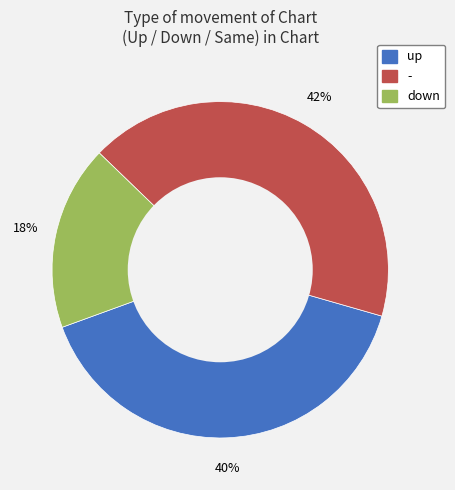

What is the ratio of the value at down to the value at -?

0.4